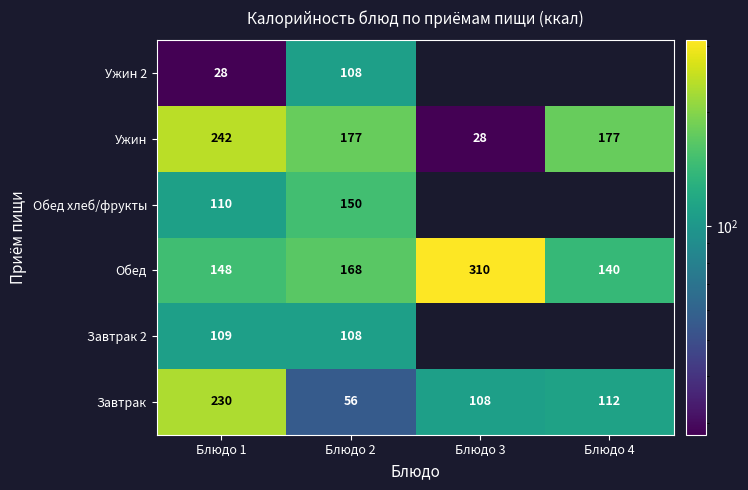

Which has a higher value, Блюдо 4 or Блюдо 2?

Блюдо 4